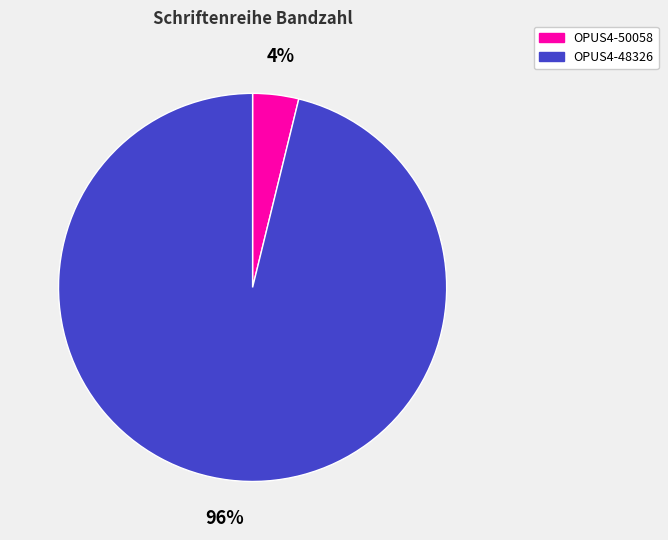

True or false: OPUS4-50058 accounts for 4% of the total.

True